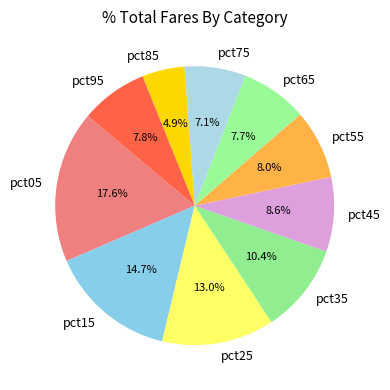

True or false: pct95 accounts for 8% of the total.

True